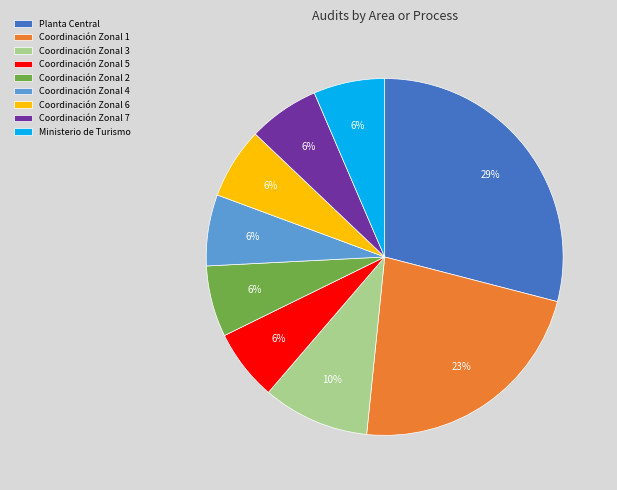

What percentage is the Ministerio de Turismo slice, to the nearest percent?

6%